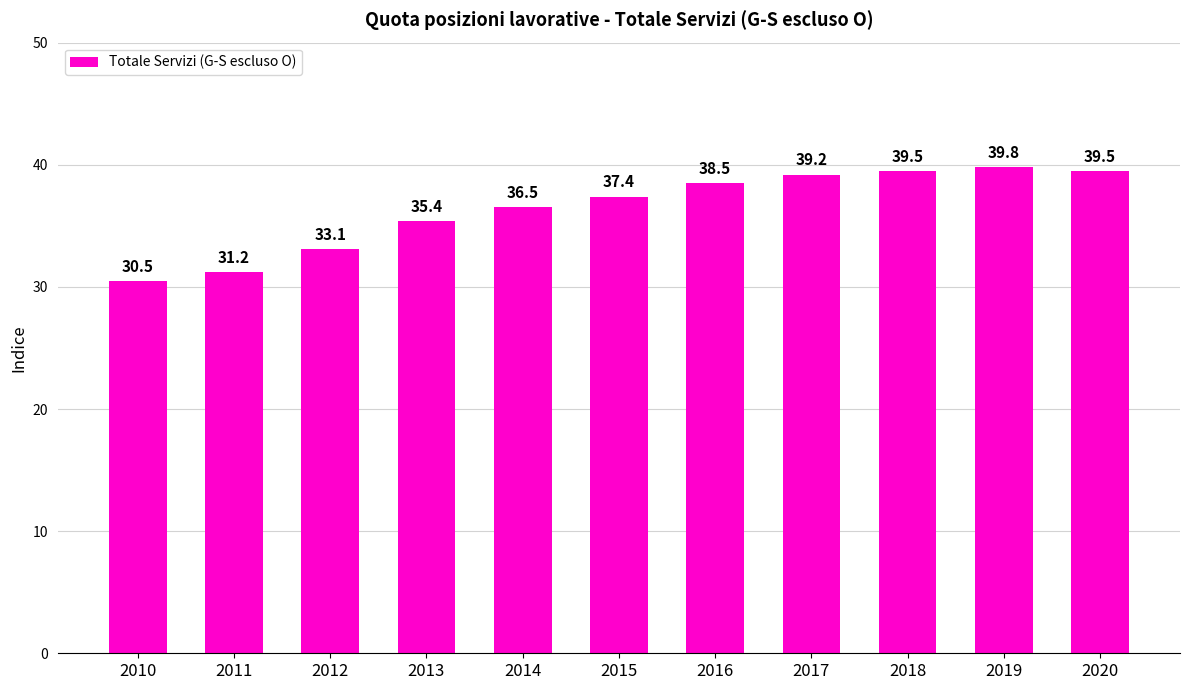

Reading right to left, what are all the values shown in this chart?

39.5	39.8	39.5	39.2	38.5	37.4	36.5	35.4	33.1	31.2	30.5